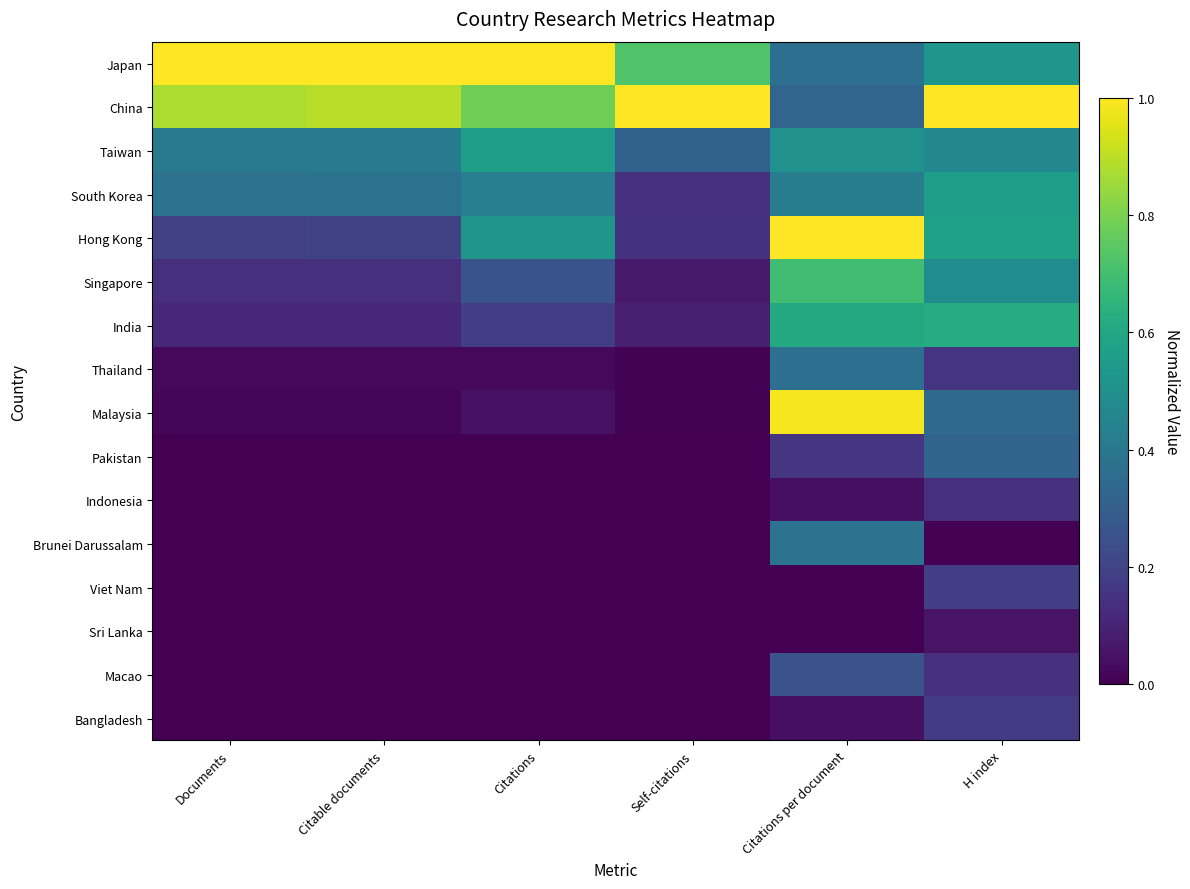

At how many categories does at least one series exceed 0?

6